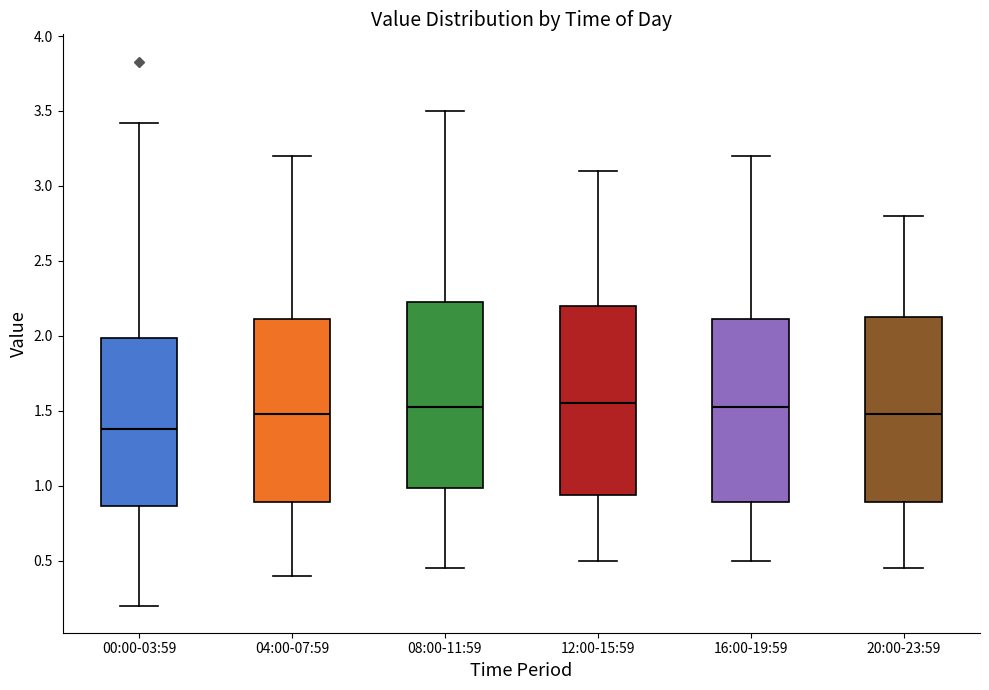

Reading left to right, transcribe this box plot: for each box, give where its median line is, the range the box spans, and where its two whiskers end, as read against the y-axis. The values are not printed on the chart, so give them approximately, as read against the axis.

00:00-03:59: median 1.40, box 0.85 to 2.00, whiskers 0.20 to 3.40
04:00-07:59: median 1.50, box 0.90 to 2.10, whiskers 0.40 to 3.20
08:00-11:59: median 1.55, box 1.00 to 2.25, whiskers 0.45 to 3.50
12:00-15:59: median 1.55, box 0.95 to 2.20, whiskers 0.50 to 3.10
16:00-19:59: median 1.55, box 0.90 to 2.10, whiskers 0.50 to 3.20
20:00-23:59: median 1.50, box 0.90 to 2.15, whiskers 0.45 to 2.80